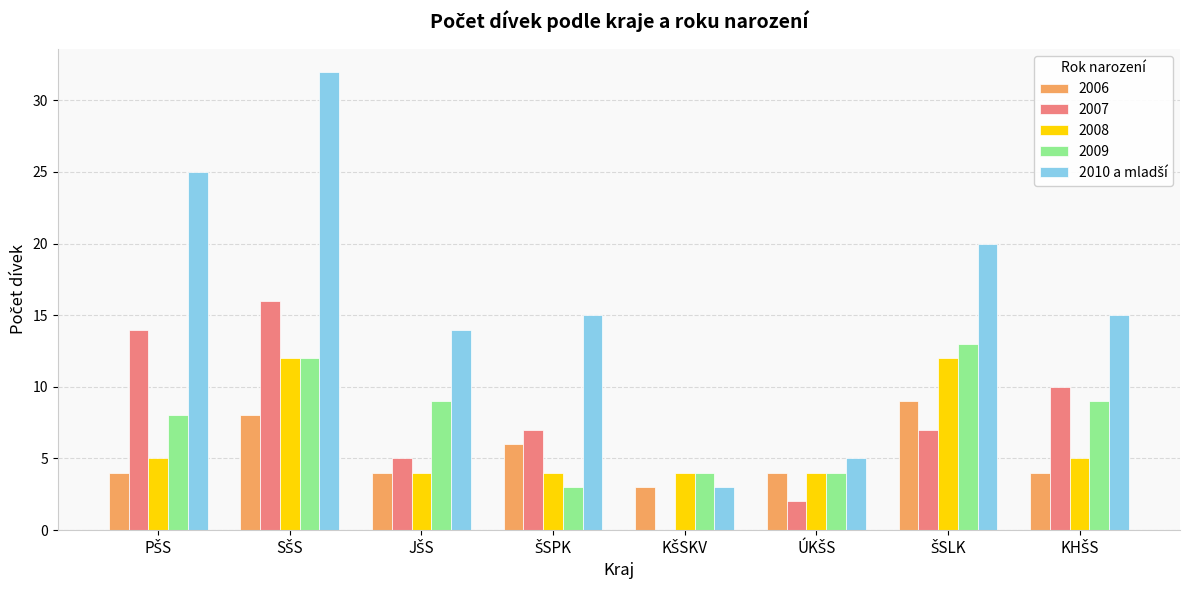

What is the maximum value shown in the chart?

32